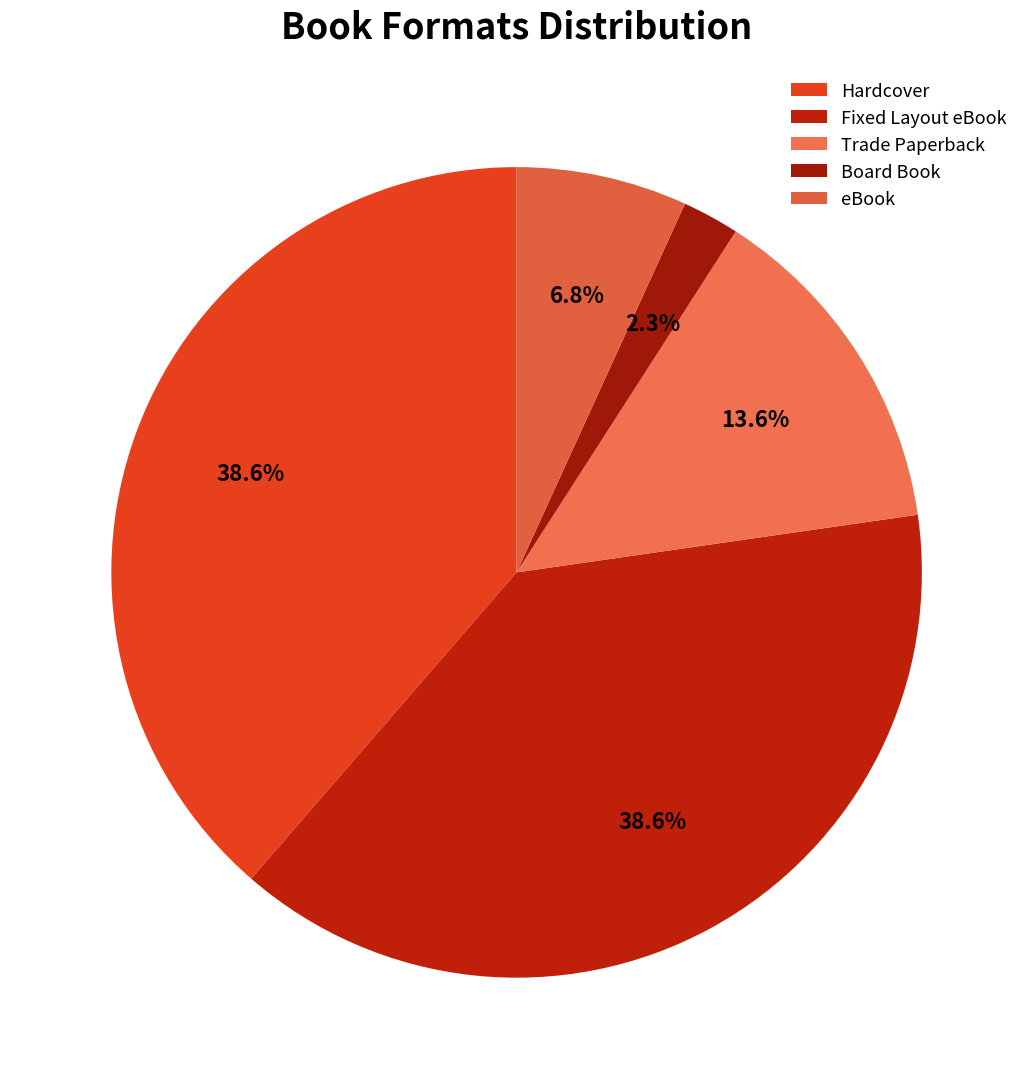

What is the ratio of the value at eBook to the value at Board Book?

3.0